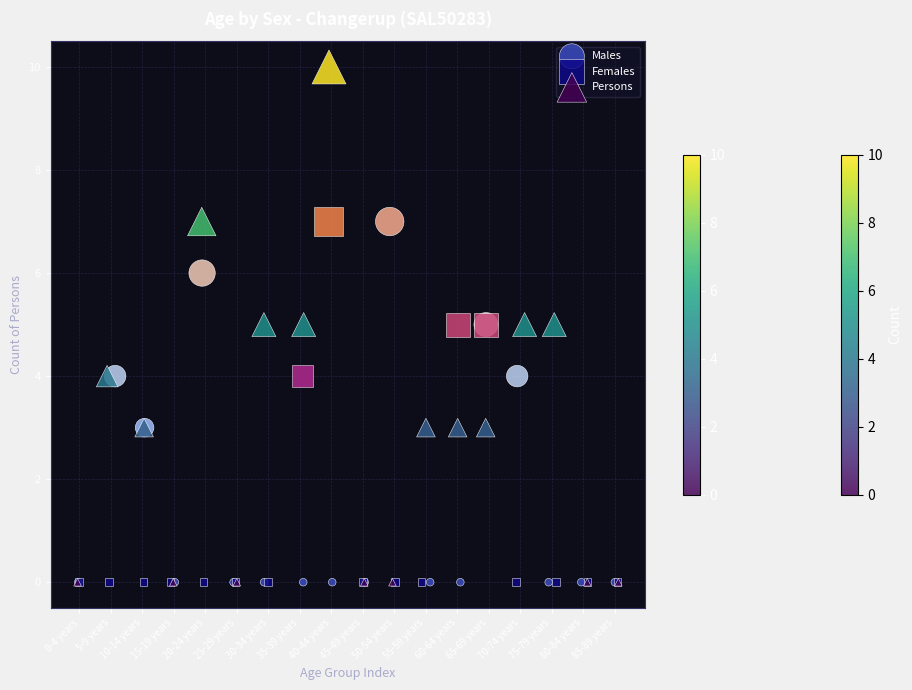

Which series contains the highest Y value?

Persons